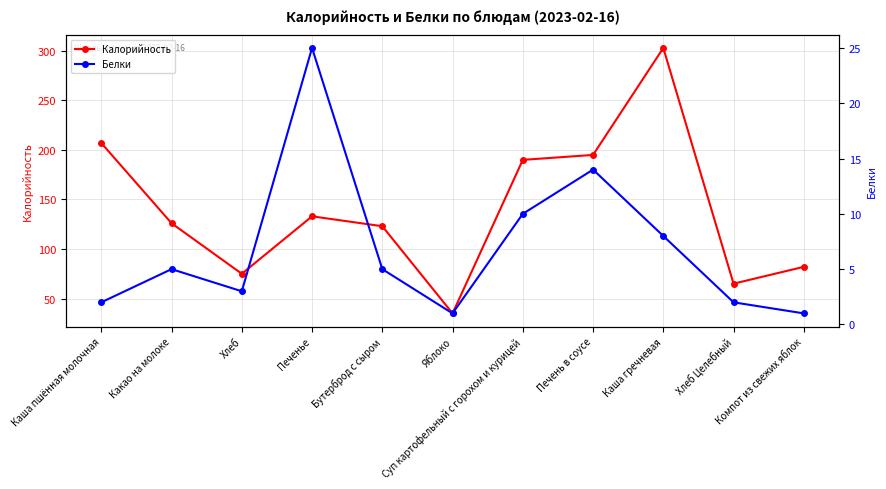

Which series has the largest range (max minus min)?

Калорийность